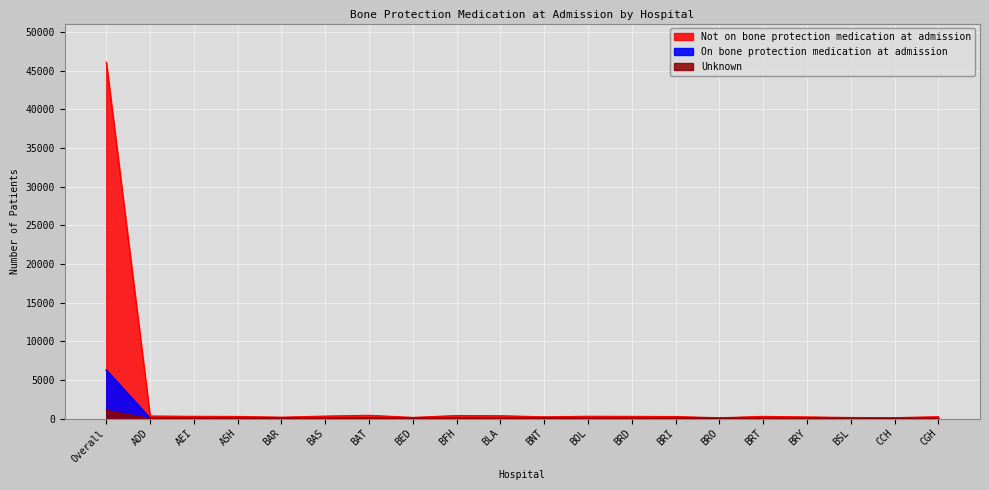

True or false: Unknown and On bone protection medication at admission cross at least once.

True